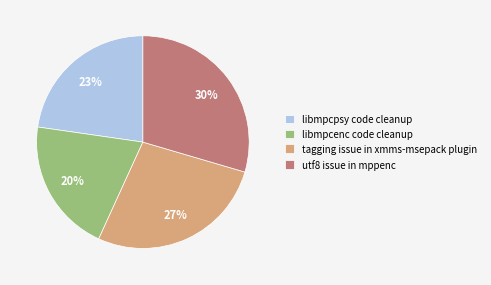

Does libmpcpsy code cleanup account for over 50% of the chart?

No